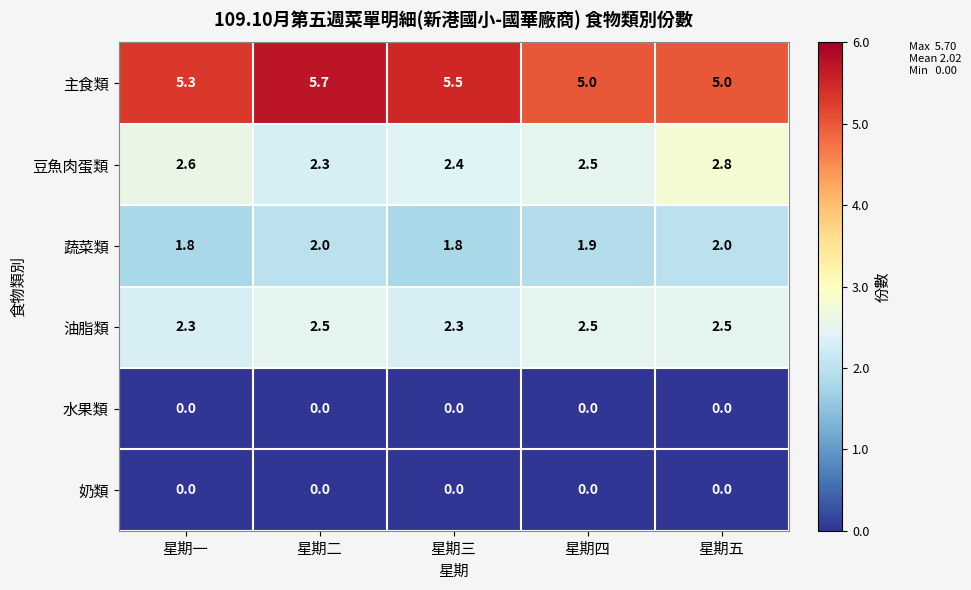

At how many categories does at least one series exceed 2?

5